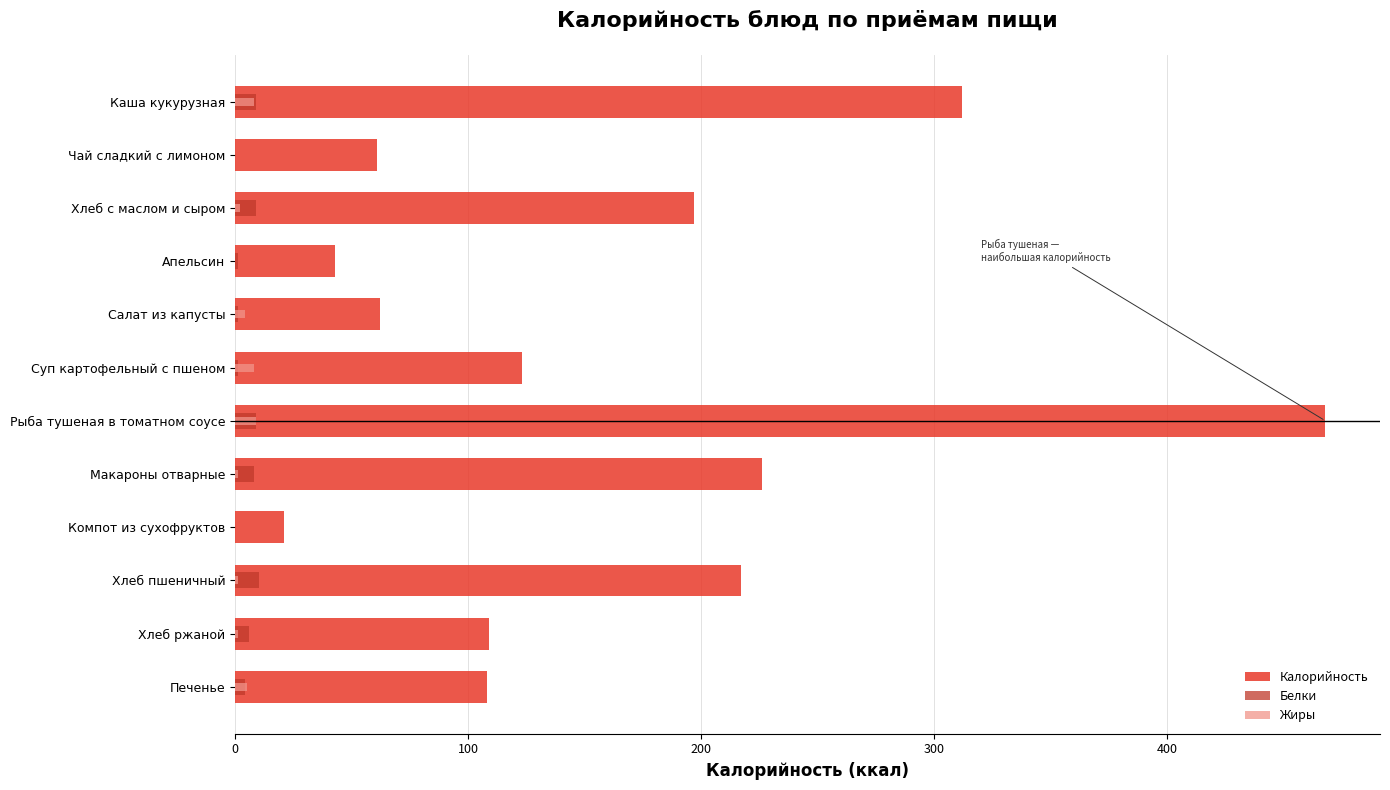

Is the value of Калорийность at Макароны отварные greater than the value of Белки at Апельсин?

Yes